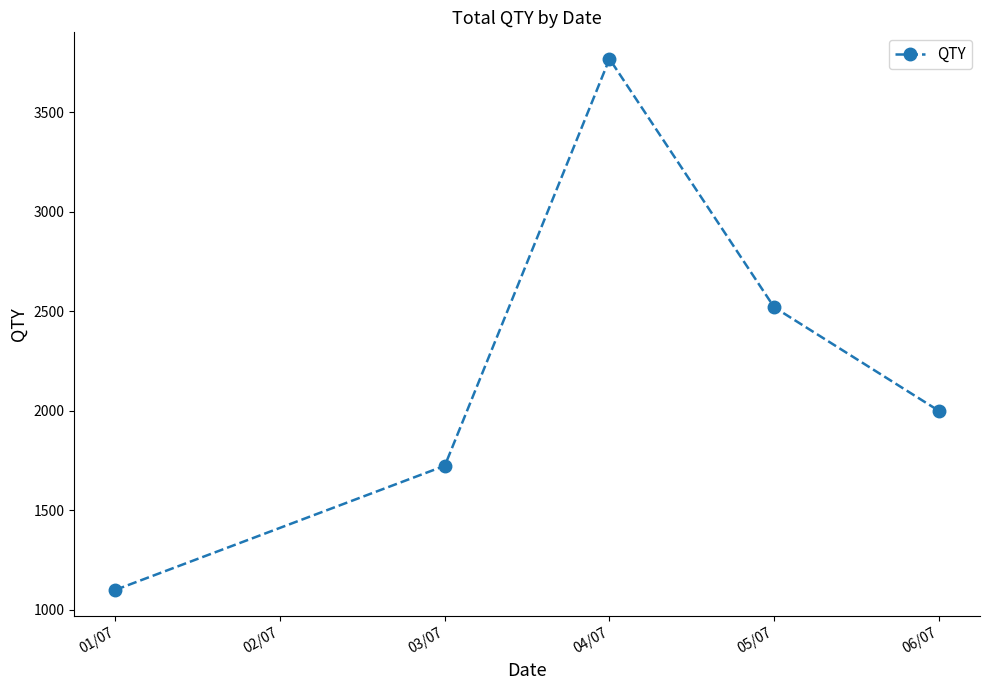

What is the sum of all values?

11112